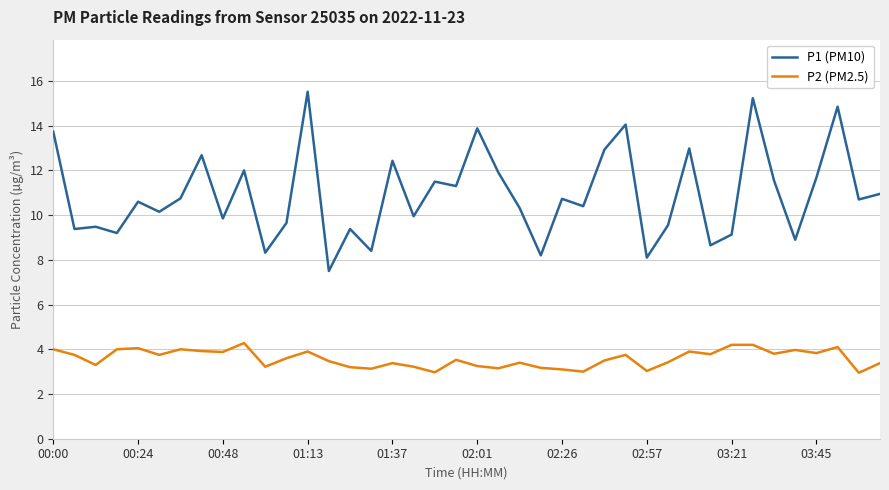

Rank the series by their maximum value, from highest to lowest.

P1 (PM10), P2 (PM2.5)